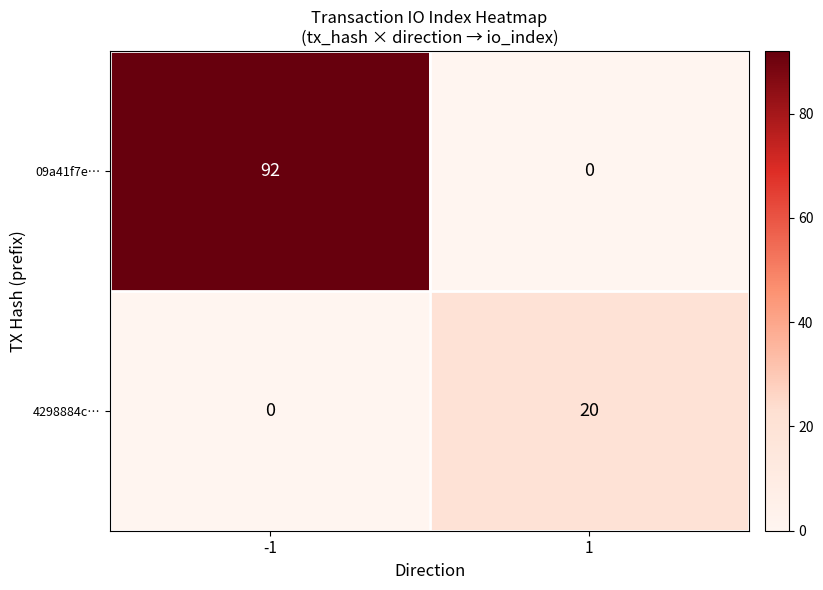

Which series has the largest total across all categories?

09a41f7e…